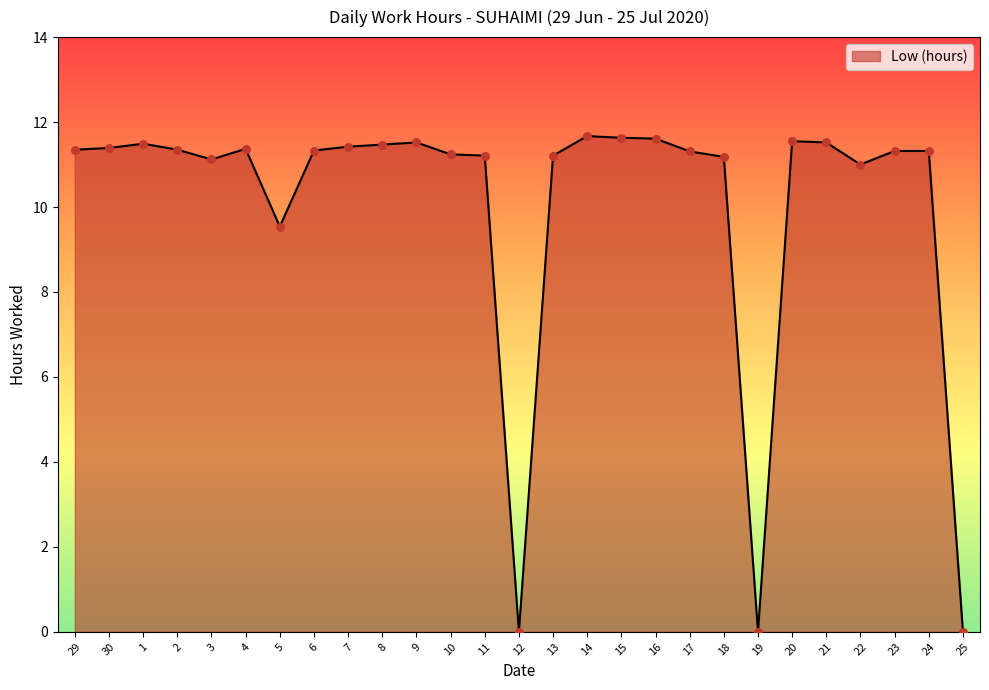

What is the change in value from 1 to 7?

-0.1